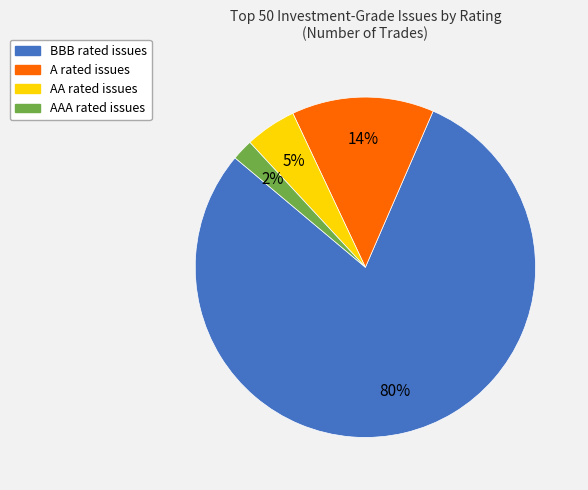

Does any single category account for the majority?

Yes